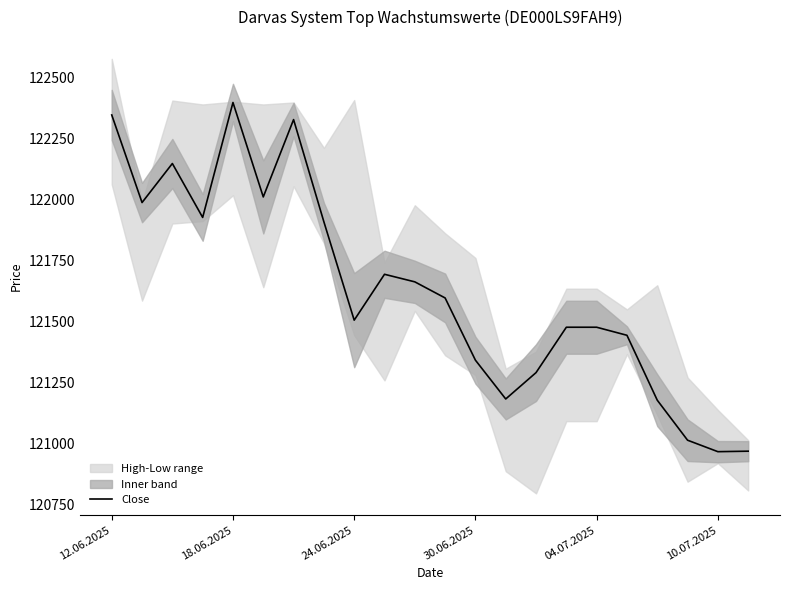

Count the number of values greater than 121596.

10